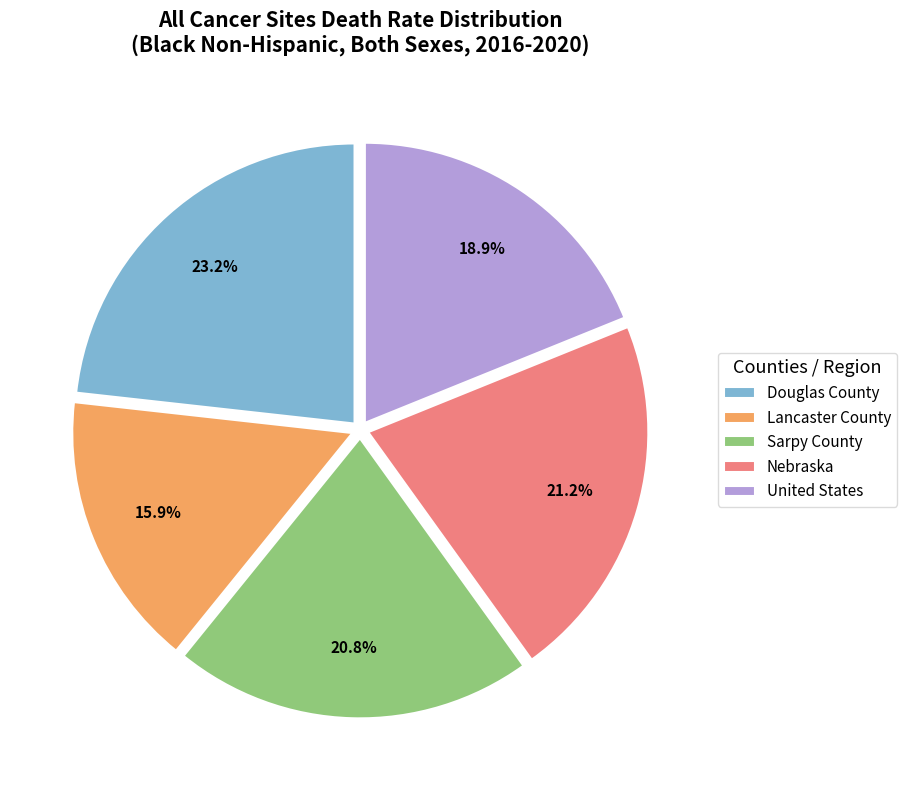

Count the number of slices in the pie.

5